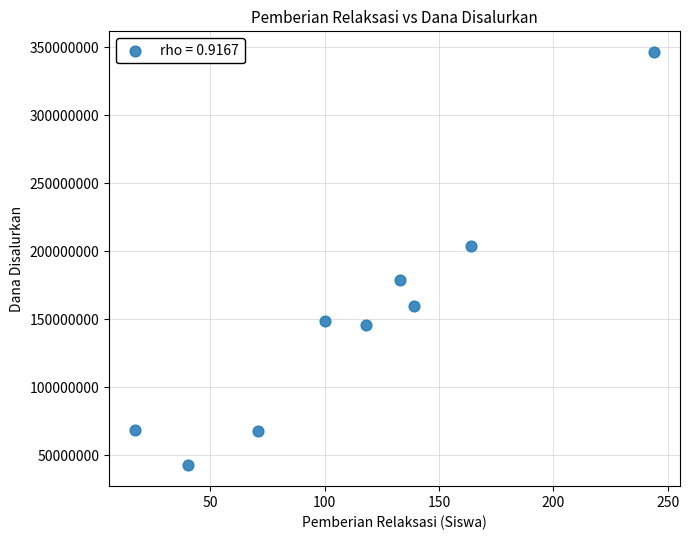

What Y value in the scatter plot is closest to 194500000?

204000000